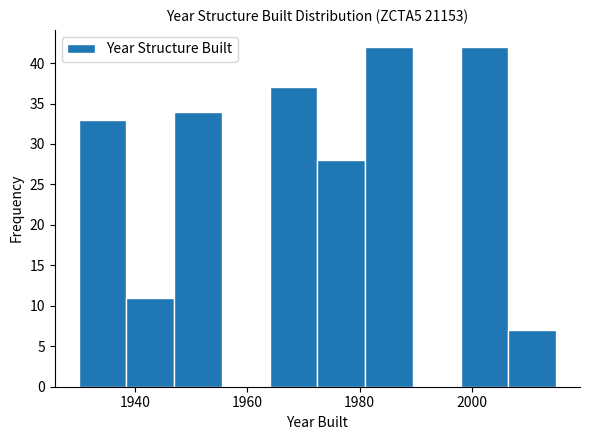

Reading left to right, transcribe this chart: for each bar, give the range it covers on the x-axis and its height. Neither the bar edges nor the heights are printed on the chart, so give them approximately, as read against the axes.

1930.0 to 1938.5: 33
1938.5 to 1947.0: 11
1947.0 to 1955.5: 34
1955.5 to 1964.0: 0
1964.0 to 1972.5: 37
1972.5 to 1981.0: 28
1981.0 to 1989.5: 42
1989.5 to 1998.0: 0
1998.0 to 2006.5: 42
2006.5 to 2015.0: 7